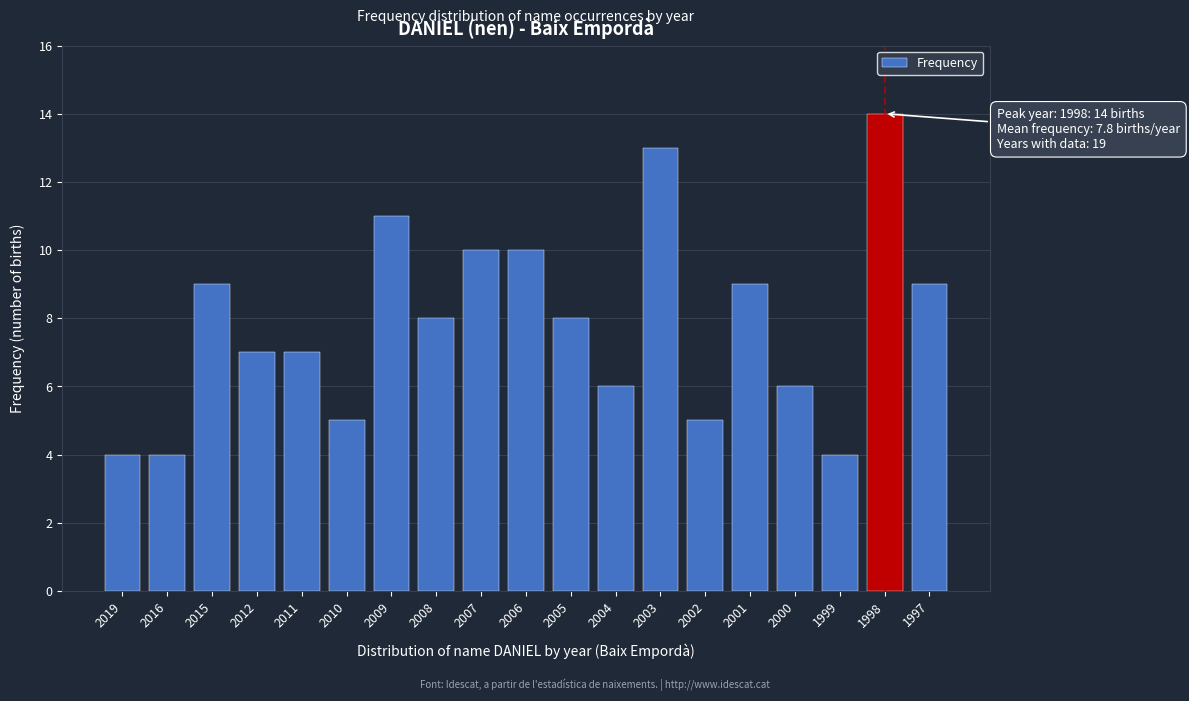

Reading left to right, what are all the values shown in this chart?

2019=4	2016=4	2015=9	2012=7	2011=7	2010=5	2009=11	2008=8	2007=10	2006=10	2005=8	2004=6	2003=13	2002=5	2001=9	2000=6	1999=4	1998=14	1997=9